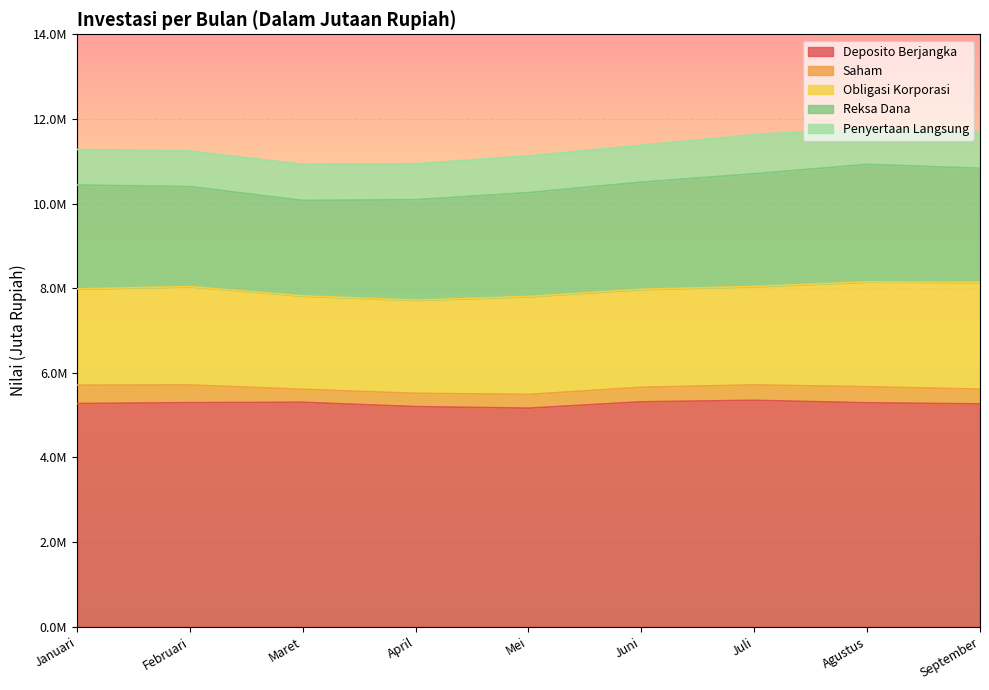

How many lines are shown in the chart?

5